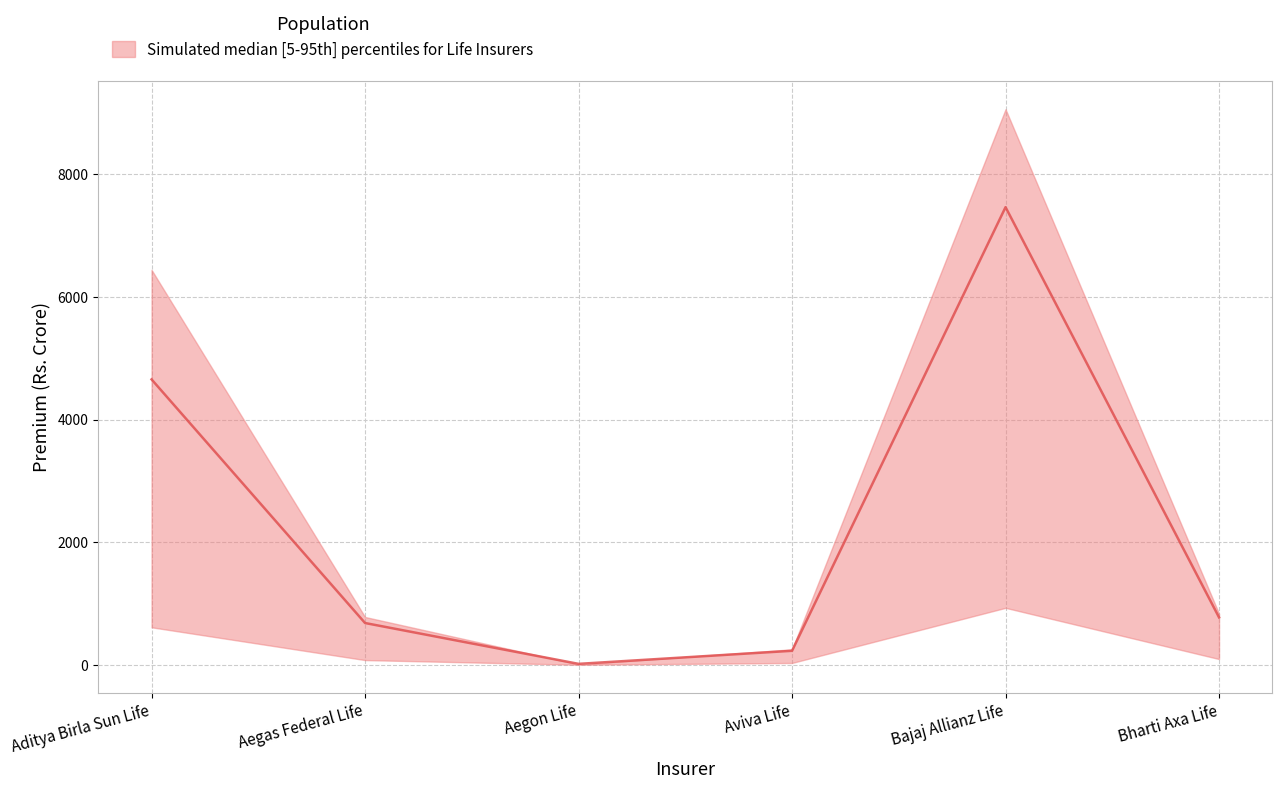

Is it true that Up to Feb 2023 Premium (Upper) equals 9060.8 at Bajaj Allianz Life?

True